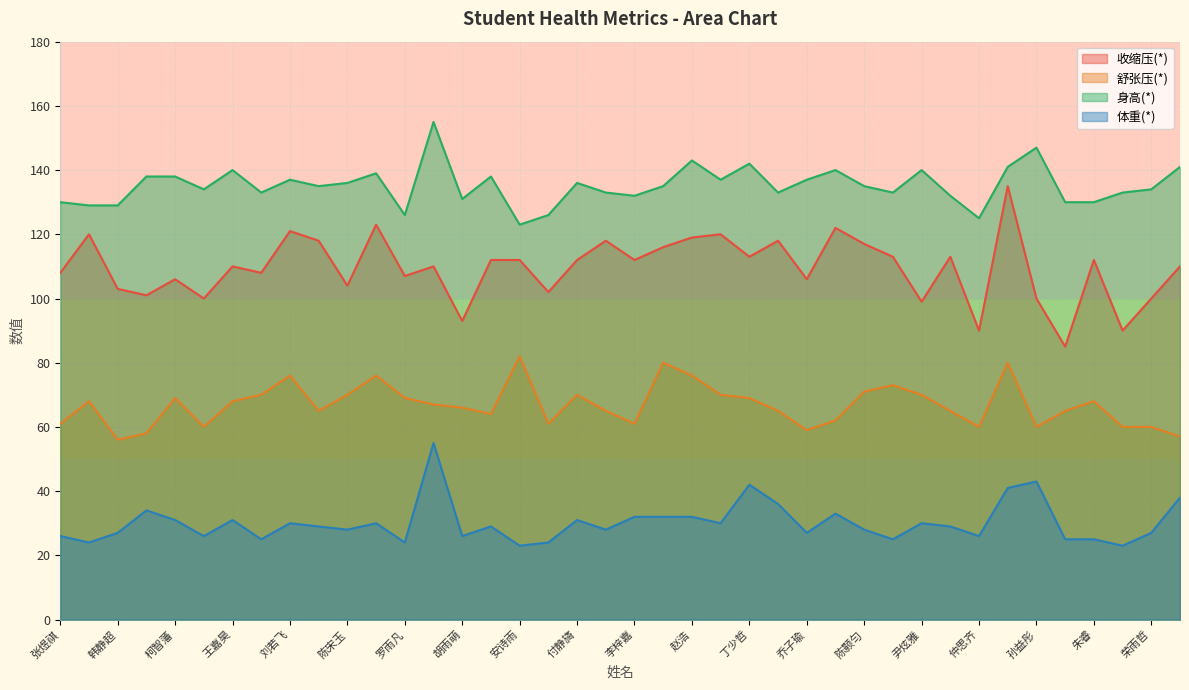

Rank the series by their maximum value, from lowest to highest.

体重(*), 舒张压(*), 收缩压(*), 身高(*)